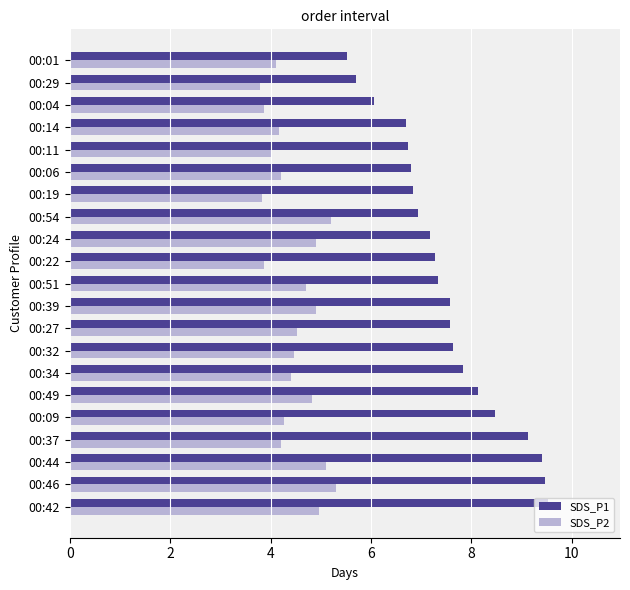

List the series in order of their overall mean, highest first.

SDS_P1, SDS_P2